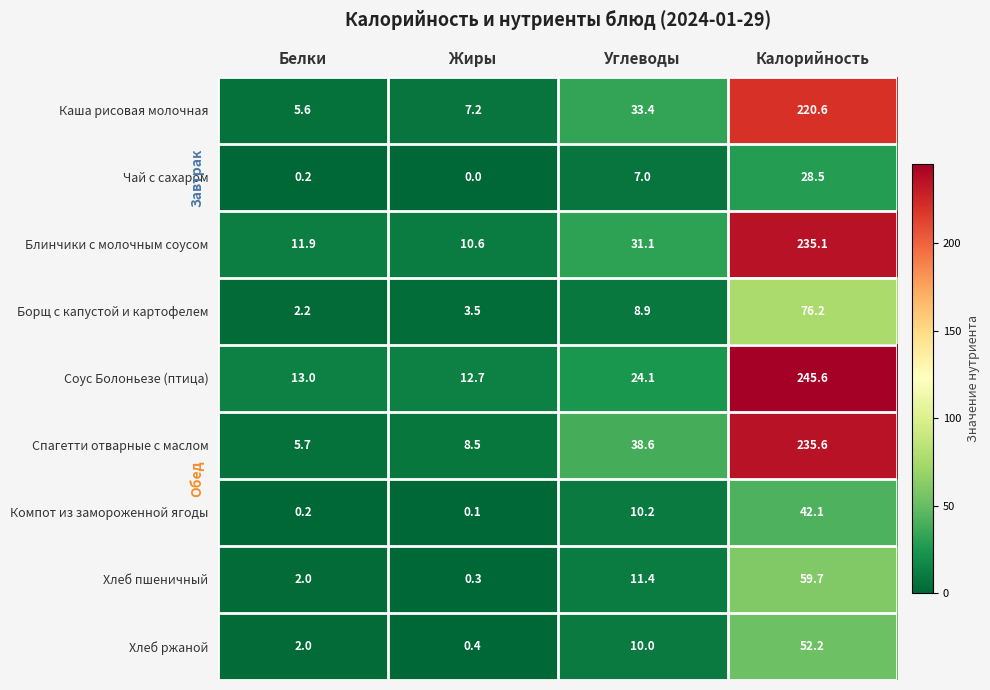

What is the difference between the highest and lowest values at Белки?

12.8